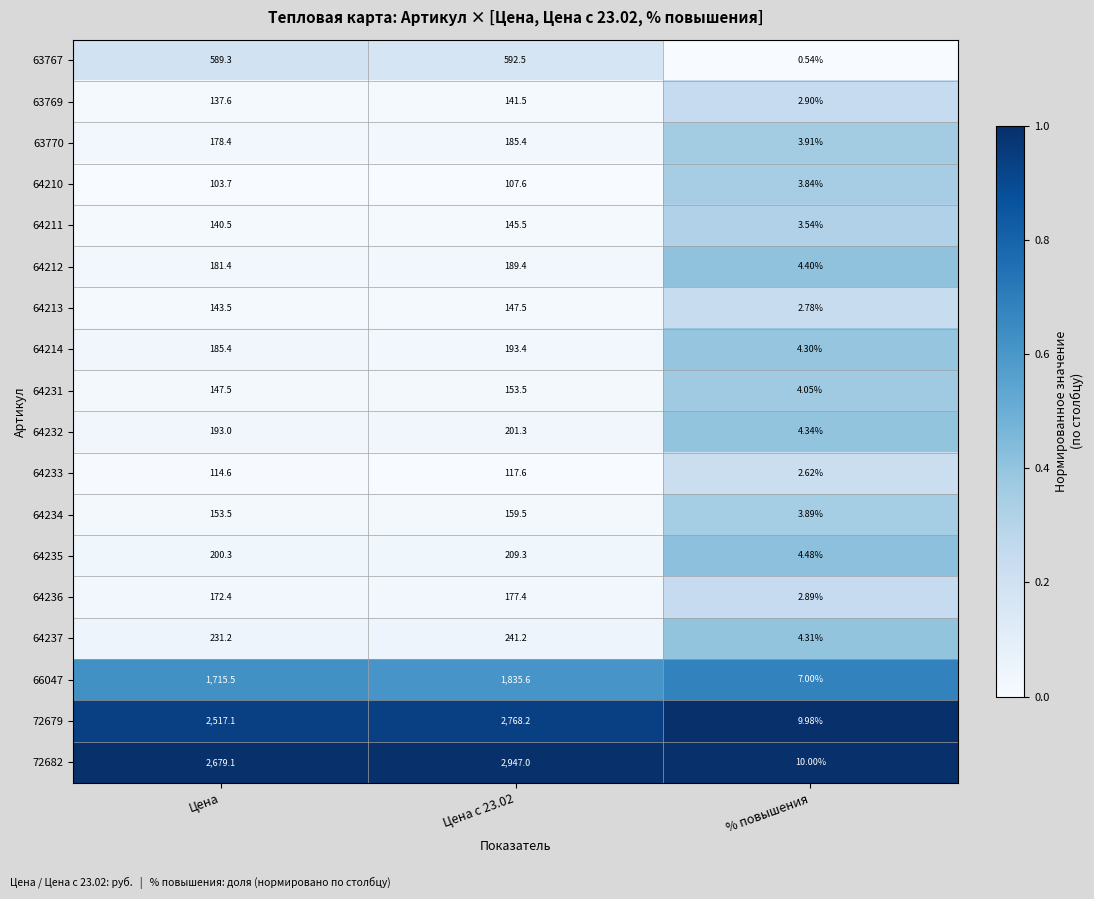

Which category has the lowest value across all series?

% повышения